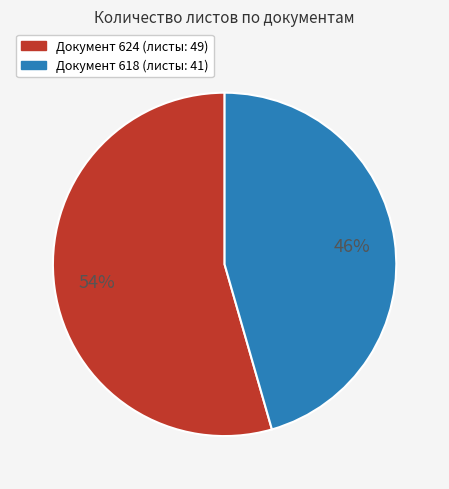

Is there a majority slice in this chart?

Yes